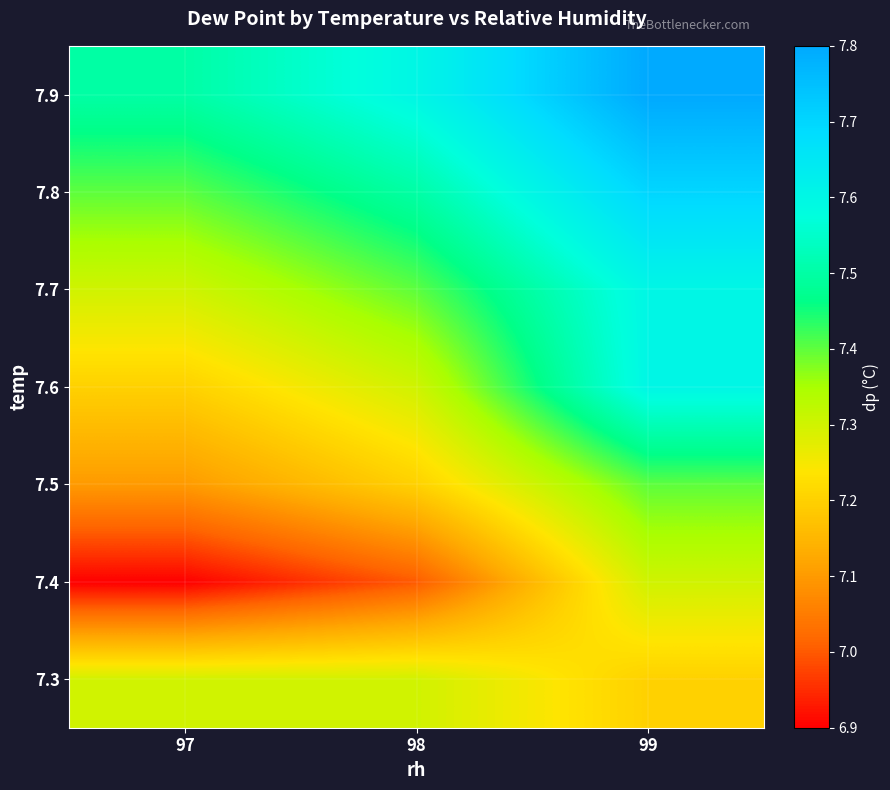

Rank the series by their maximum value, from highest to lowest.

7.9, 7.8, 7.6, 7.7, 7.5, 7.3, 7.4